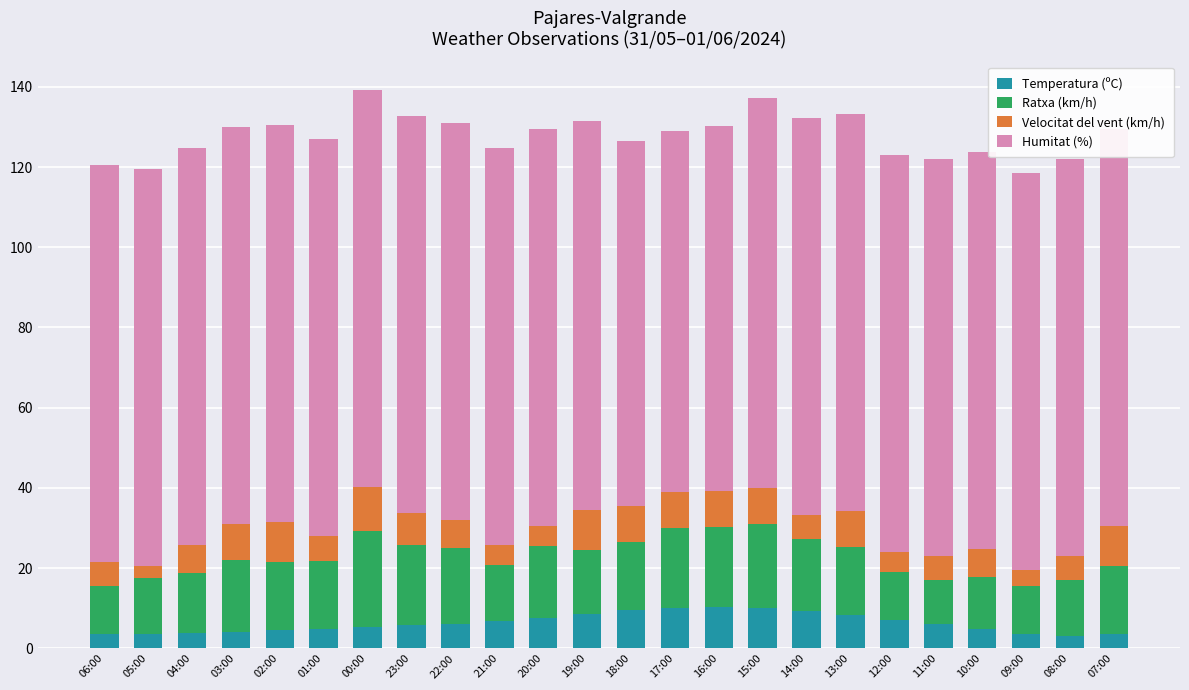

Reading left to right, extract all data points from this chart.

Temperatura (ºC): 3.5	3.6	3.8	4.0	4.5	4.9	5.3	5.7	6.1	6.8	7.5	8.5	9.5	10.1	10.3	10.1	9.2	8.2	7.1	6.0	4.8	3.5	3.1	3.5
Ratxa (km/h): 12.0	14.0	15.0	18.0	17.0	17.0	24.0	20.0	19.0	14.0	18.0	16.0	17.0	20.0	20.0	21.0	18.0	17.0	12.0	11.0	13.0	12.0	14.0	17.0
Velocitat del vent (km/h): 6.0	3.0	7.0	9.0	10.0	6.0	11.0	8.0	7.0	5.0	5.0	10.0	9.0	9.0	9.0	9.0	6.0	9.0	5.0	6.0	7.0	4.0	6.0	10.0
Humitat (%): 99.0	99.0	99.0	99.0	99.0	99.0	99.0	99.0	99.0	99.0	99.0	97.0	91.0	90.0	91.0	97.0	99.0	99.0	99.0	99.0	99.0	99.0	99.0	99.0